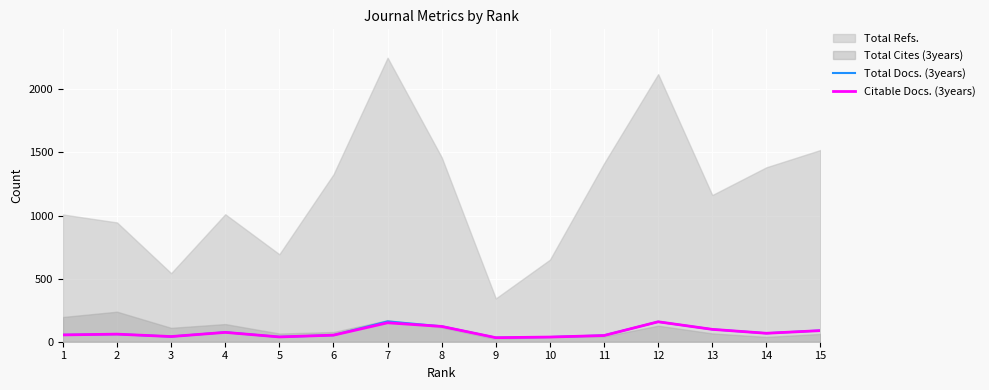

What is the smallest value displayed?

32